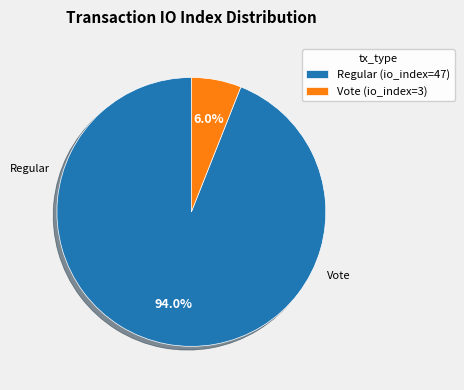

Count the number of slices in the pie.

2